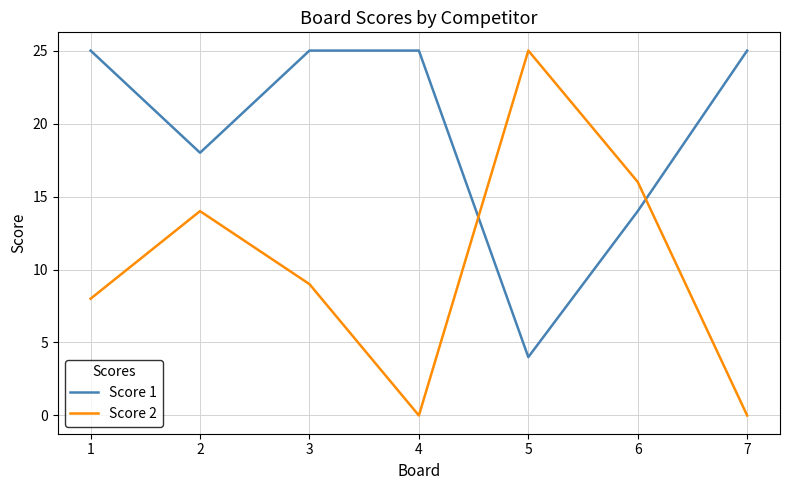

Is the value of Score 2 at 5 greater than the value of Score 1 at 6?

Yes